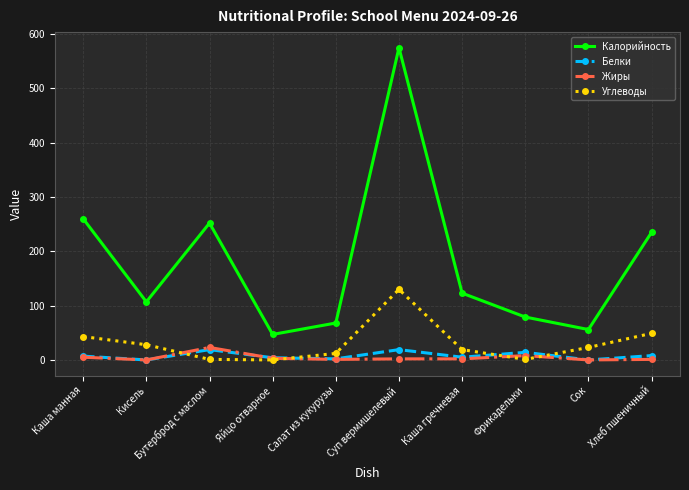

At which label does Калорийность first exceed 123?

Каша манная